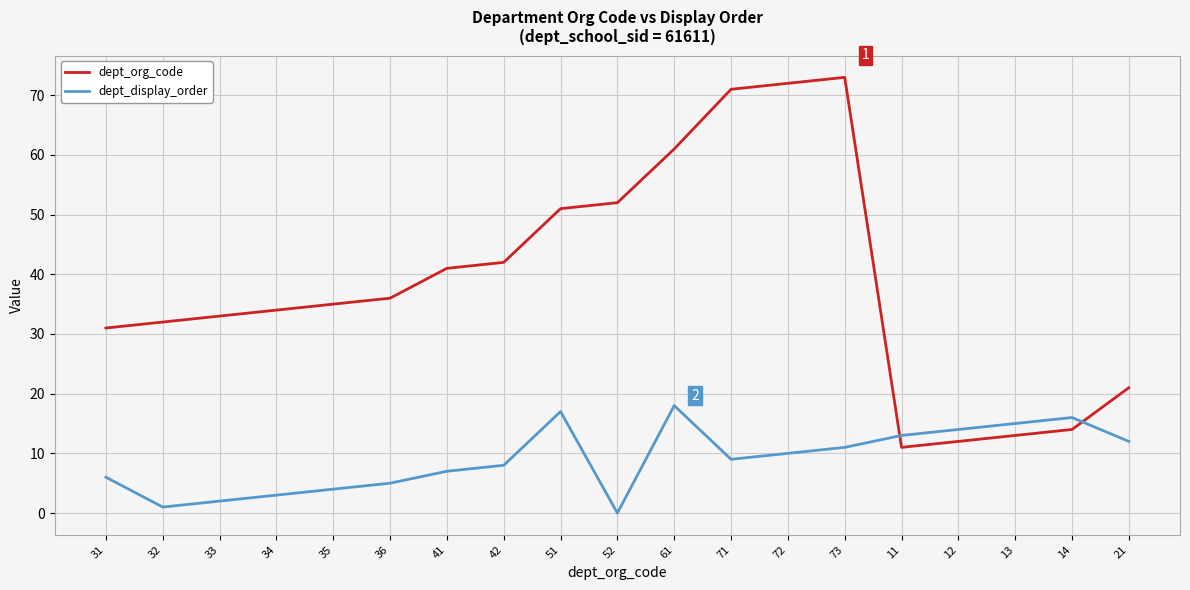

After their last crossing, which series has the higher values: dept_display_order or dept_org_code?

dept_org_code